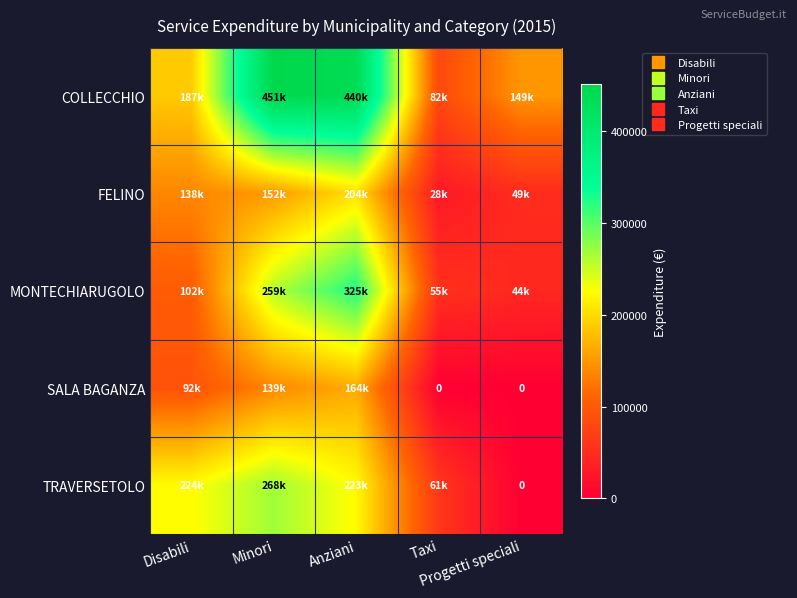

At Minori, list the series in order from largest to smallest.

COLLECCHIO, TRAVERSETOLO, MONTECHIARUGOLO, FELINO, SALA BAGANZA